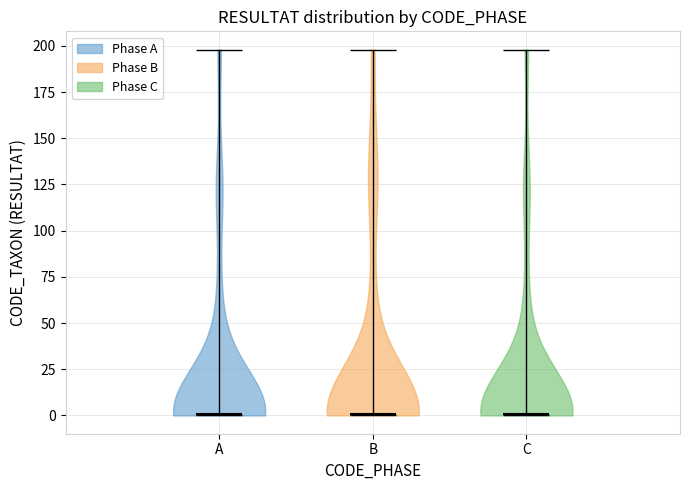

Reading left to right, read every violin against the y-axis: where its median line is, and the lowest and highest points it reaches. The values are not printed on the chart, so give them approximately, as read against the axis.

A: median line 0, lowest point 0, highest point 200
B: median line 0, lowest point 0, highest point 200
C: median line 0, lowest point 0, highest point 200